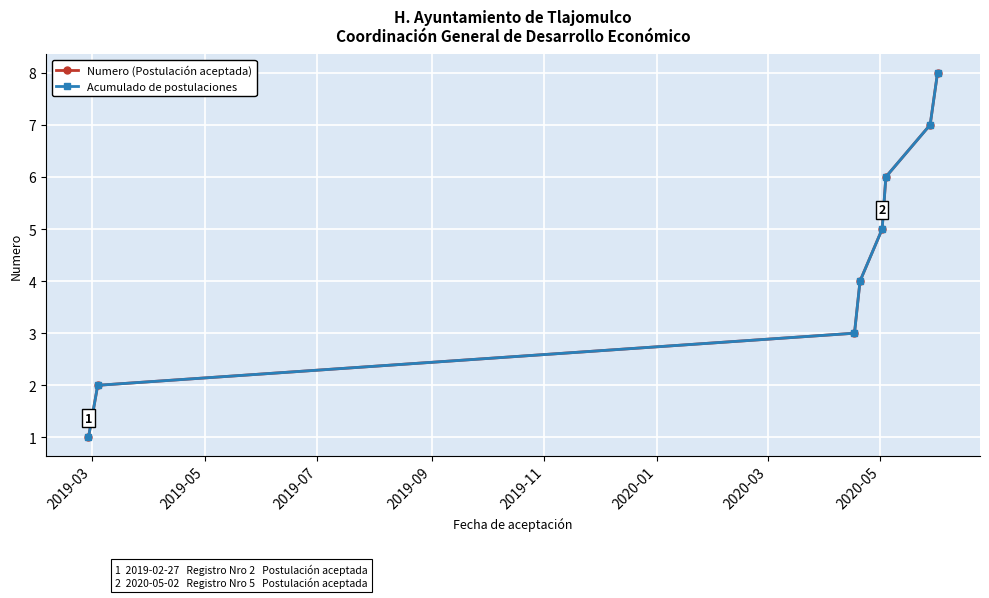

Is this an area chart (filled region under the line)?

No